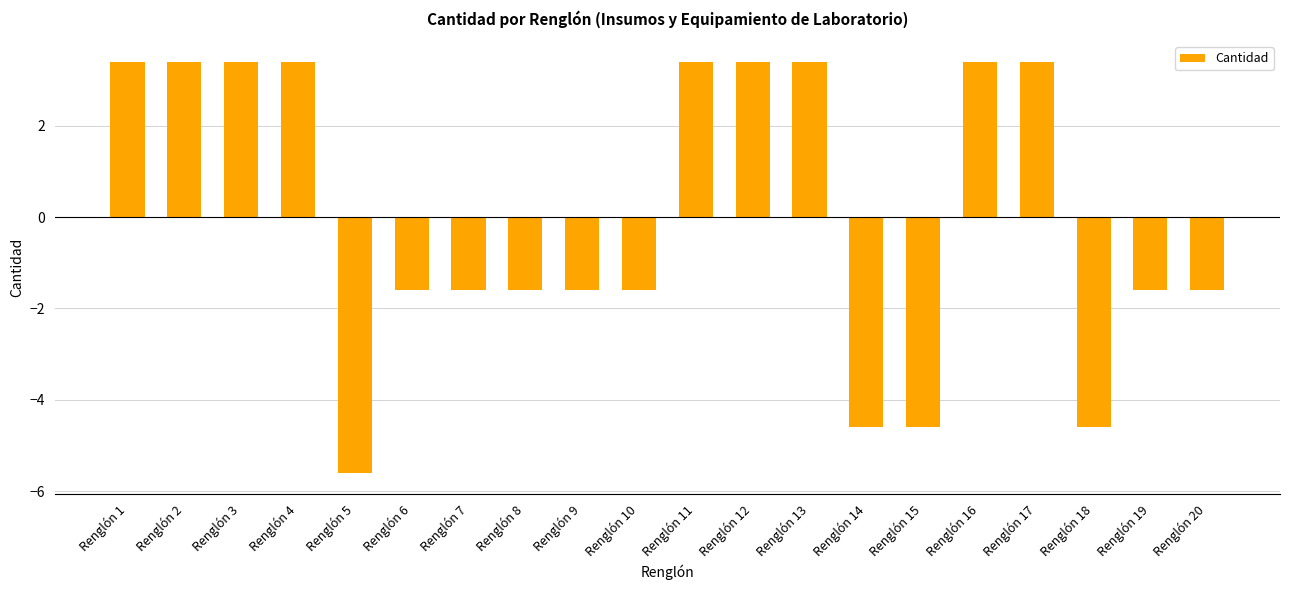

How many values are above zero?

9